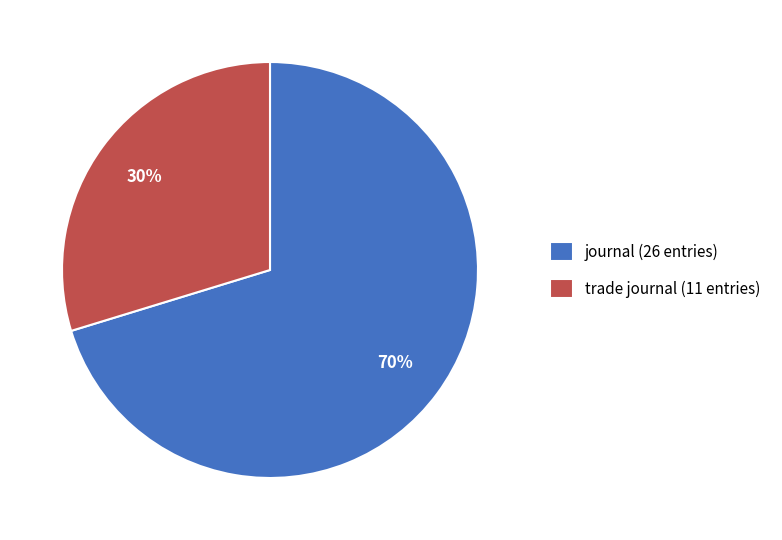

True or false: trade journal accounts for 30% of the total.

True